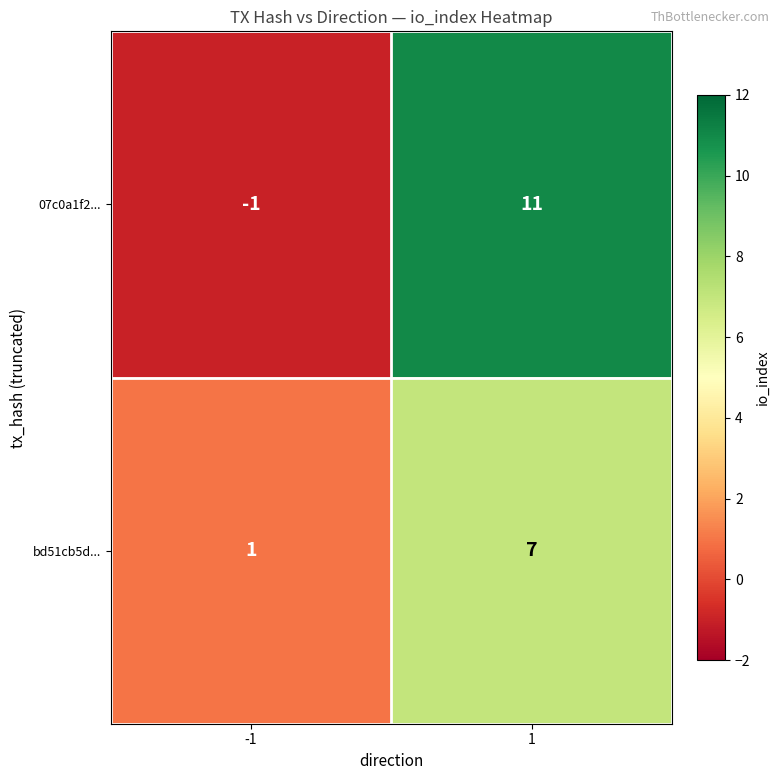

At which category is the sum across all series the highest?

1